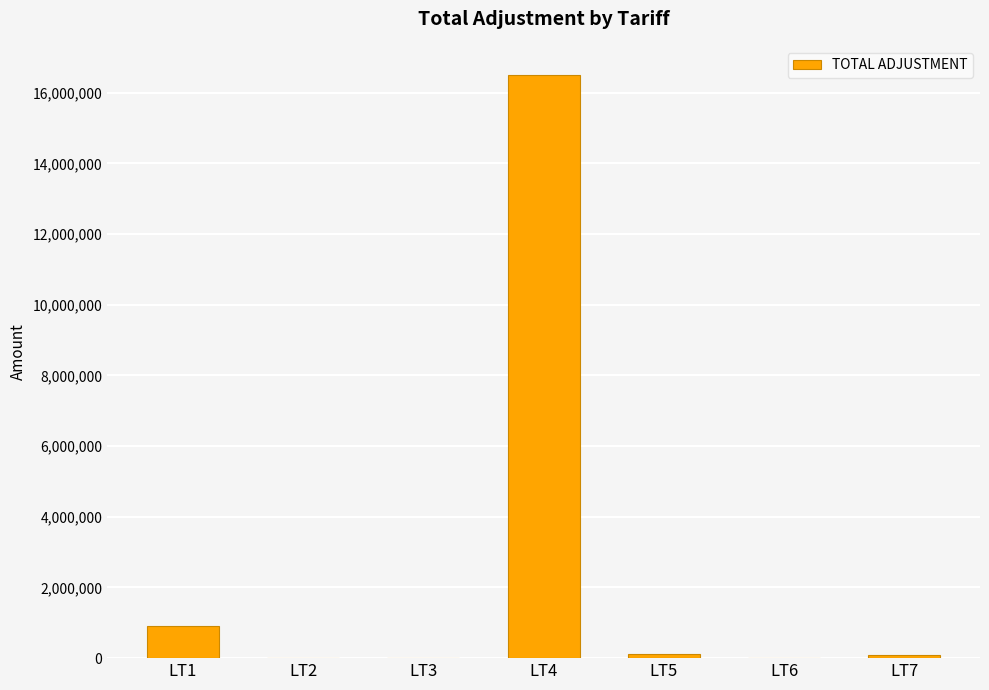

The chart shows a value of 23236773.3 at LT4. True or false?

False